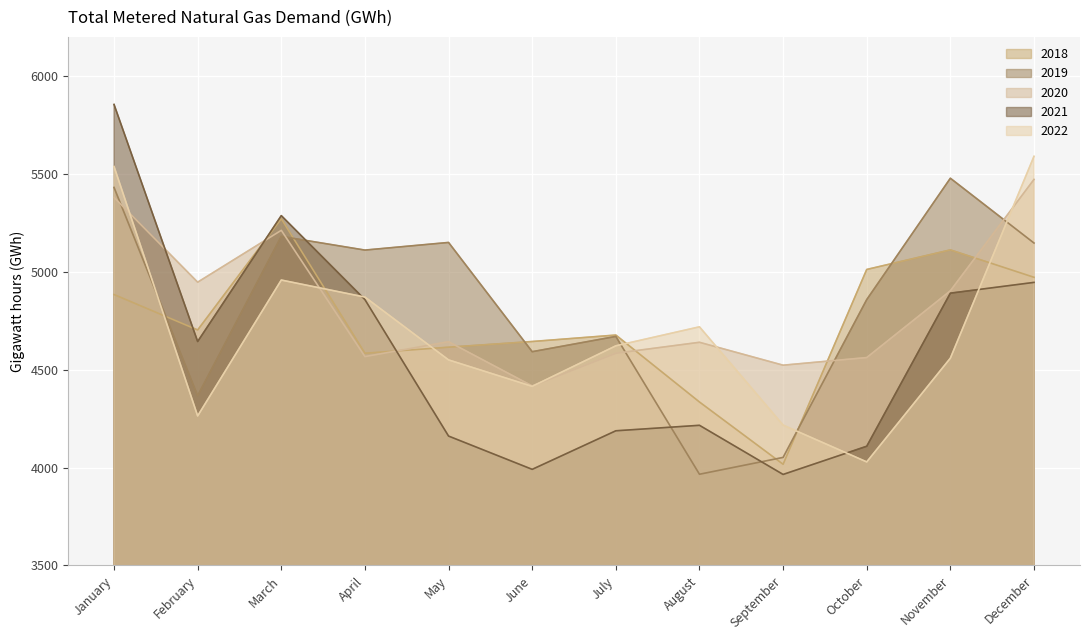

True or false: 2019 has a value of 6289 at September.

False